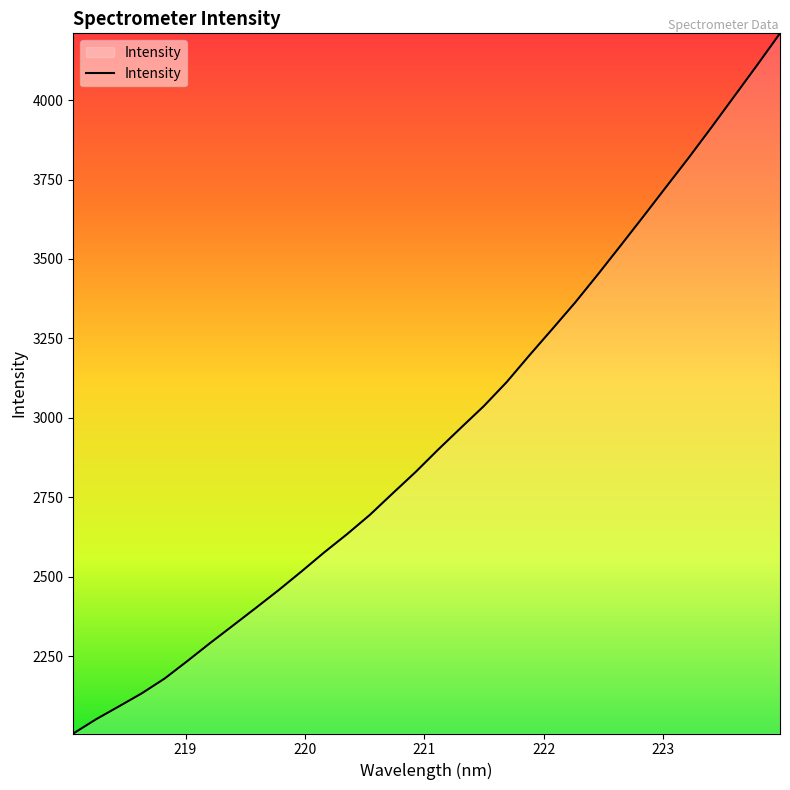

What is the difference between the maximum and minimum values?

2203.4